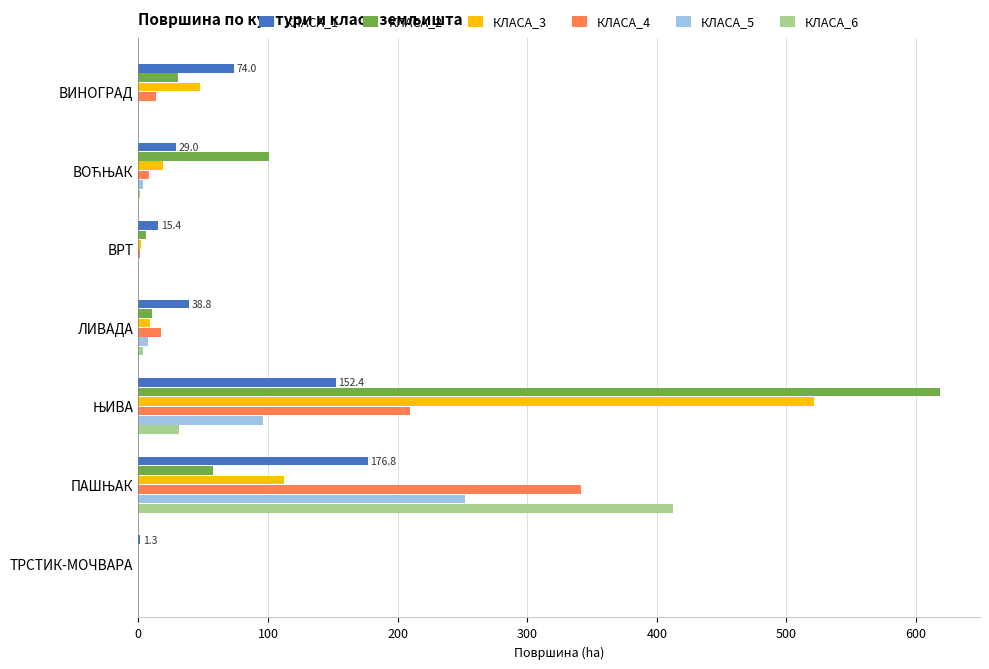

True or false: КЛАСА_1 has a value of 30.8 at ВИНОГРАД.

False